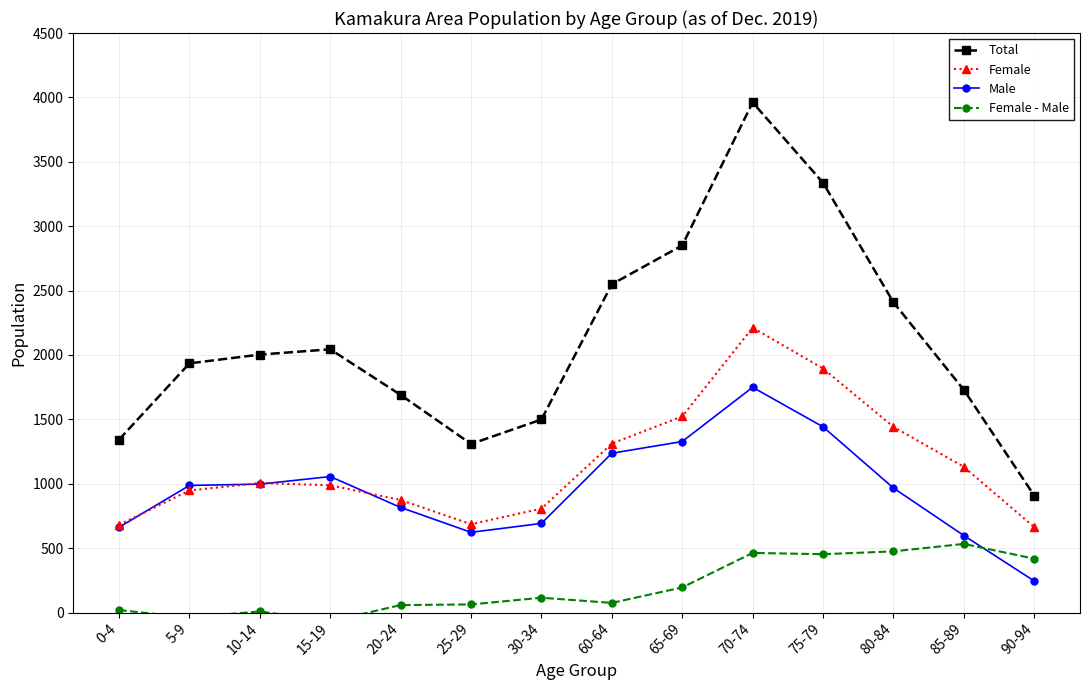

Which series ends up on top after the final intersection of Female - Male and Male?

Female - Male